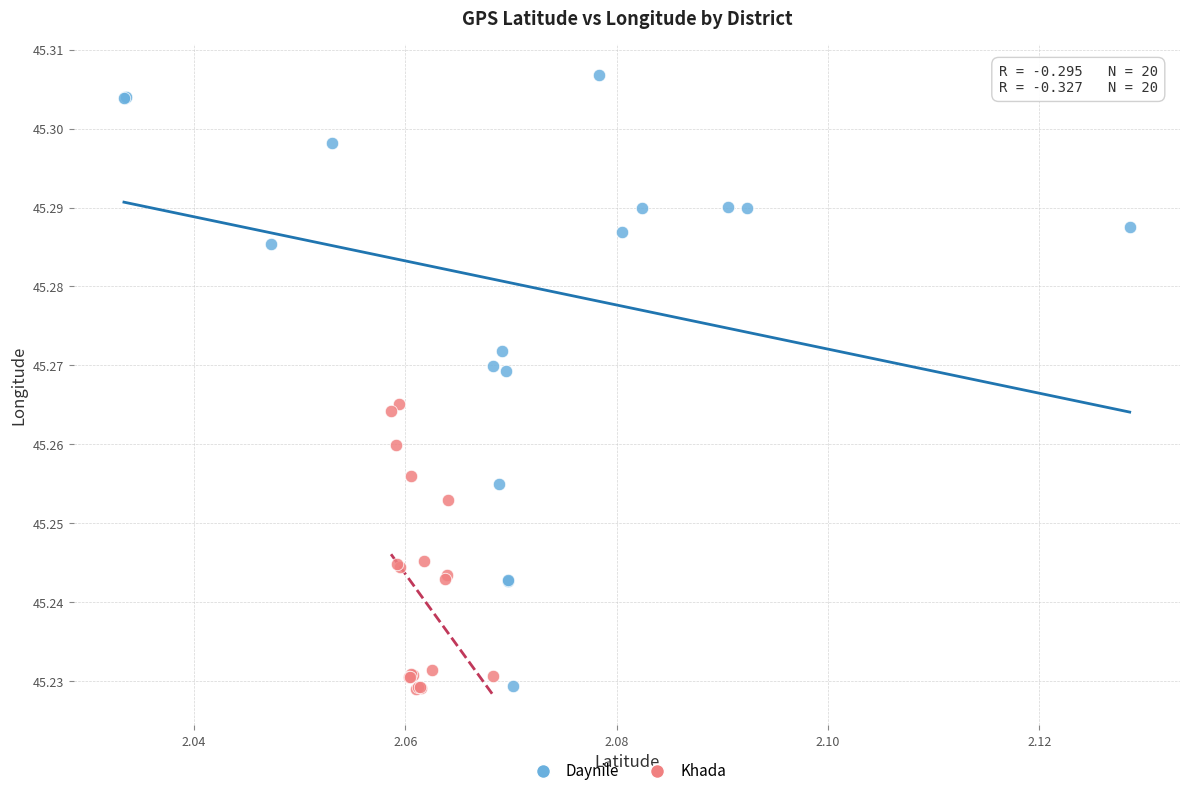

Which series has the widest spread of Y values?

Daynile